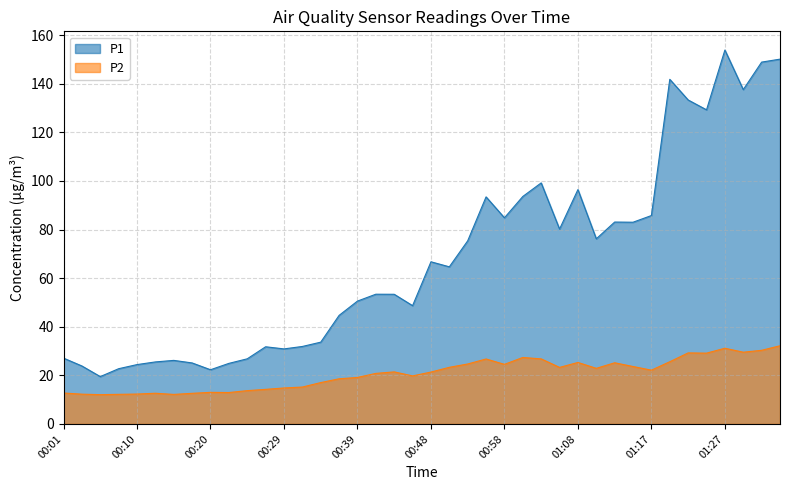

What is the label of the 21st point from the left?

00:48